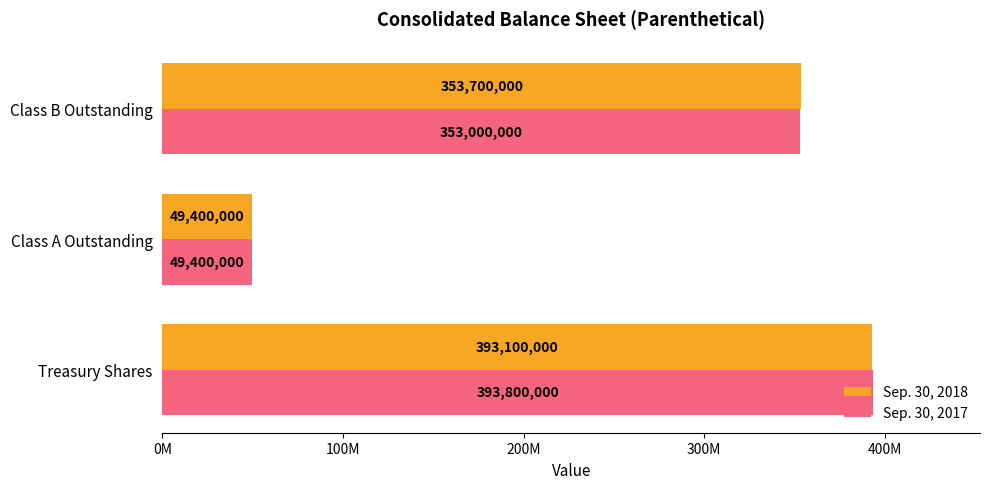

What are all the series names shown in the legend?

Sep. 30, 2018, Sep. 30, 2017